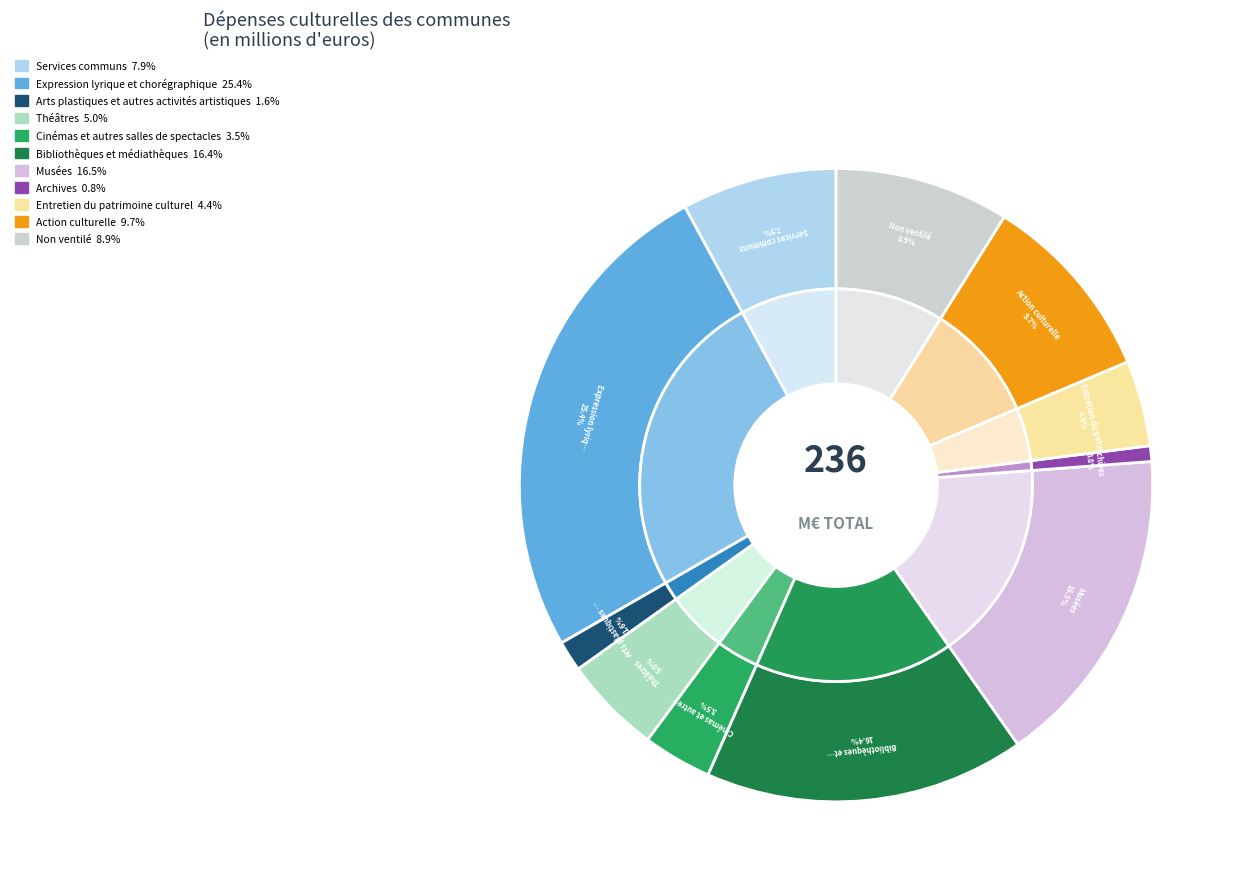

Is it true that Expression lyrique et chorégraphique is 25% of the pie?

True